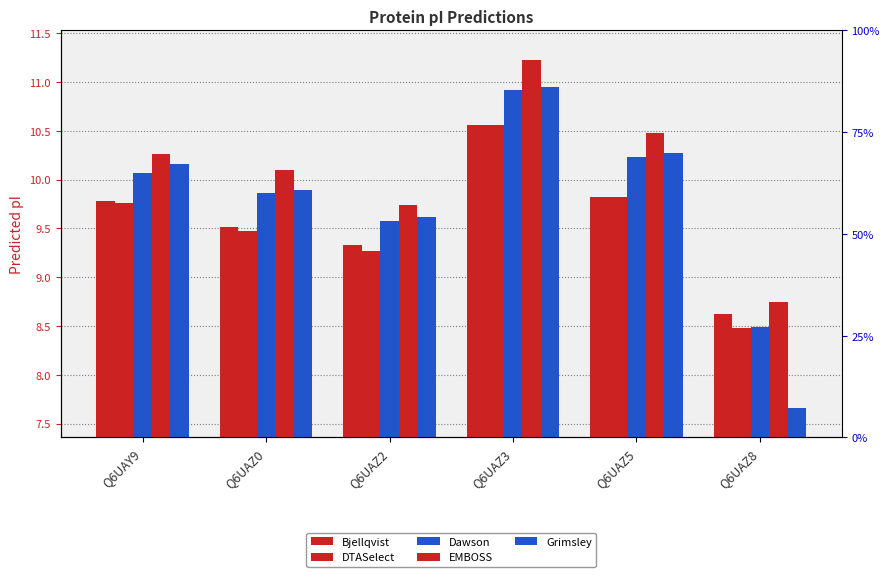

What is the spread (max minus min) of values at Q6UAZ8?

1.1